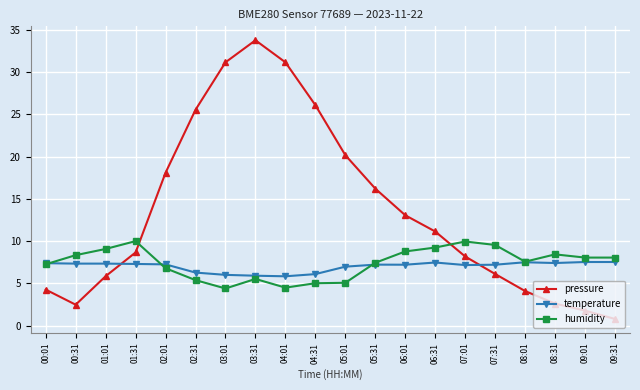

What are all the series names shown in the legend?

pressure, temperature, humidity